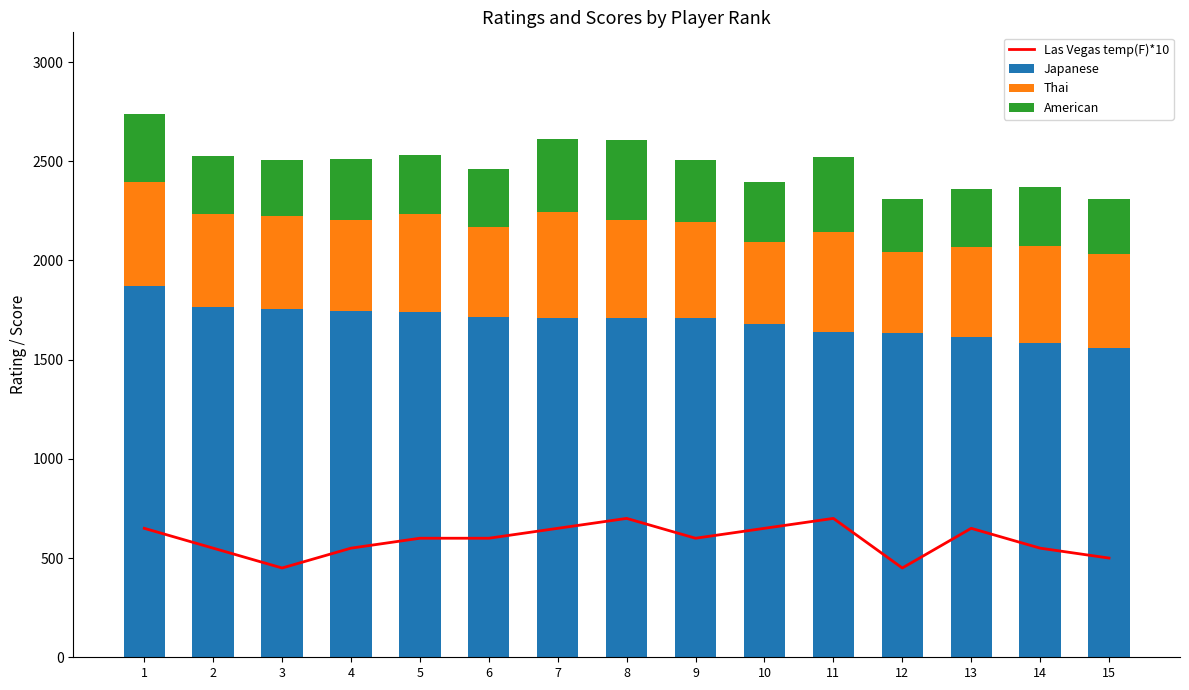

Which series has the largest total across all categories?

Japanese